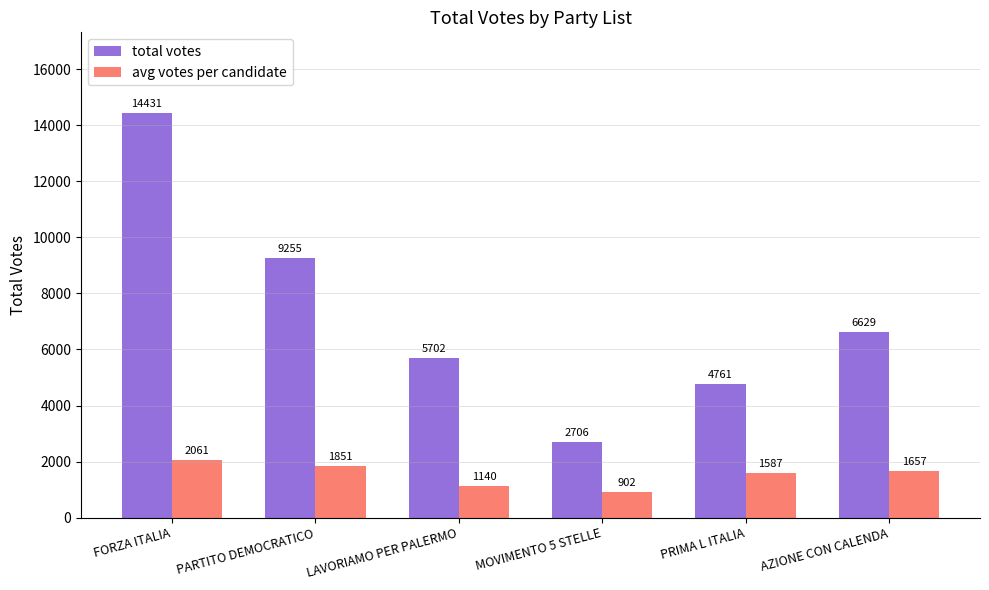

What is the sum of the total votes values at AZIONE CON CALENDA and FORZA ITALIA?

21060